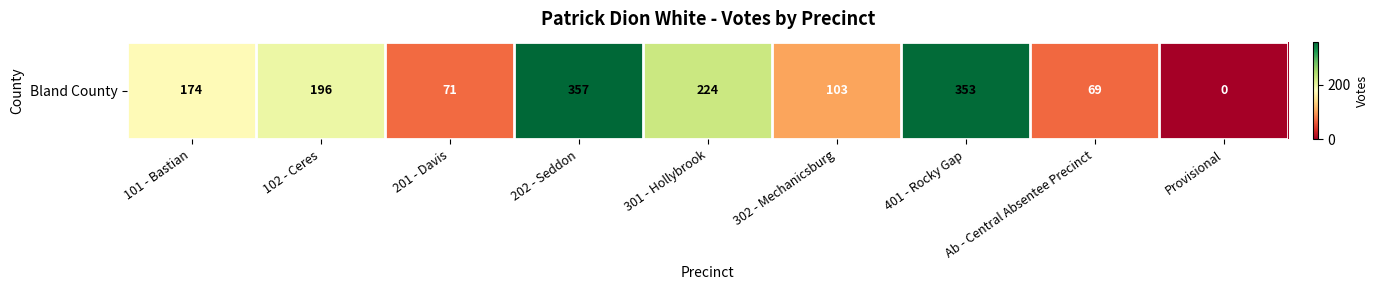

How many data points does each series have?

9